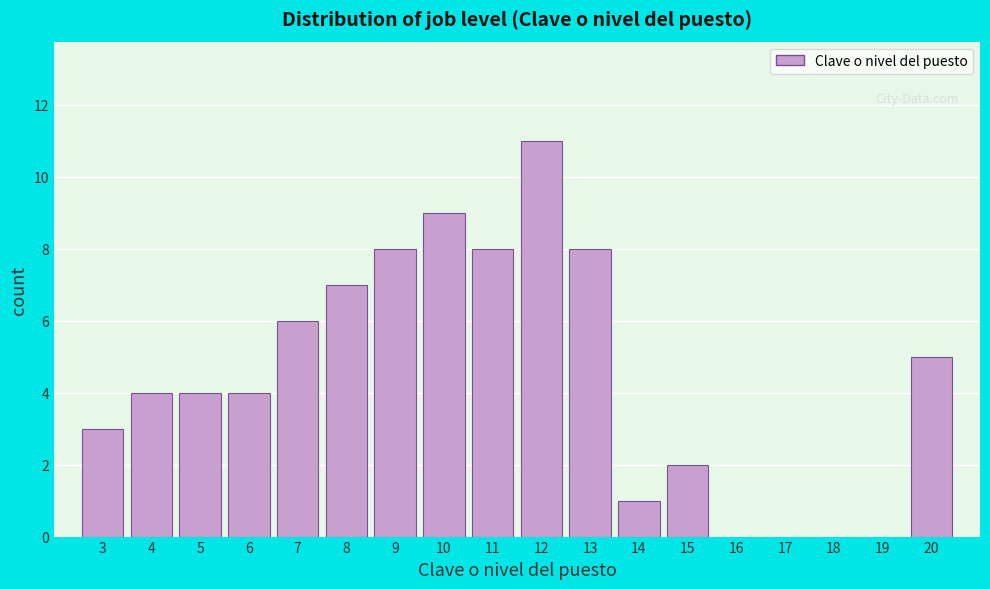

Reading left to right, extract all data points from this chart.

3=3	4=4	5=4	6=4	7=6	8=7	9=8	10=9	11=8	12=11	13=8	14=1	15=2	16=0	17=0	18=0	19=0	20=5